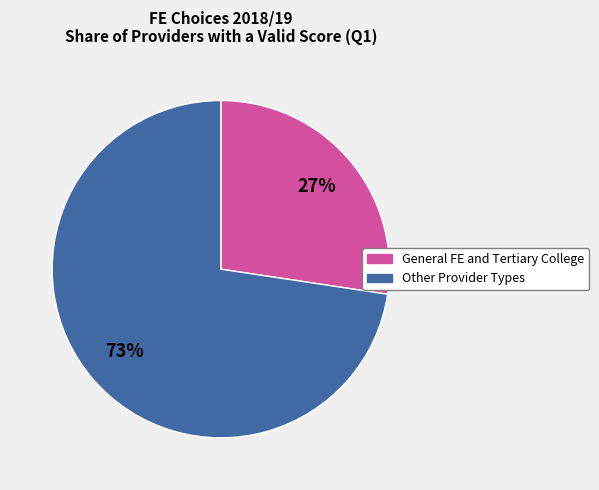

How many segments does this pie chart have?

2